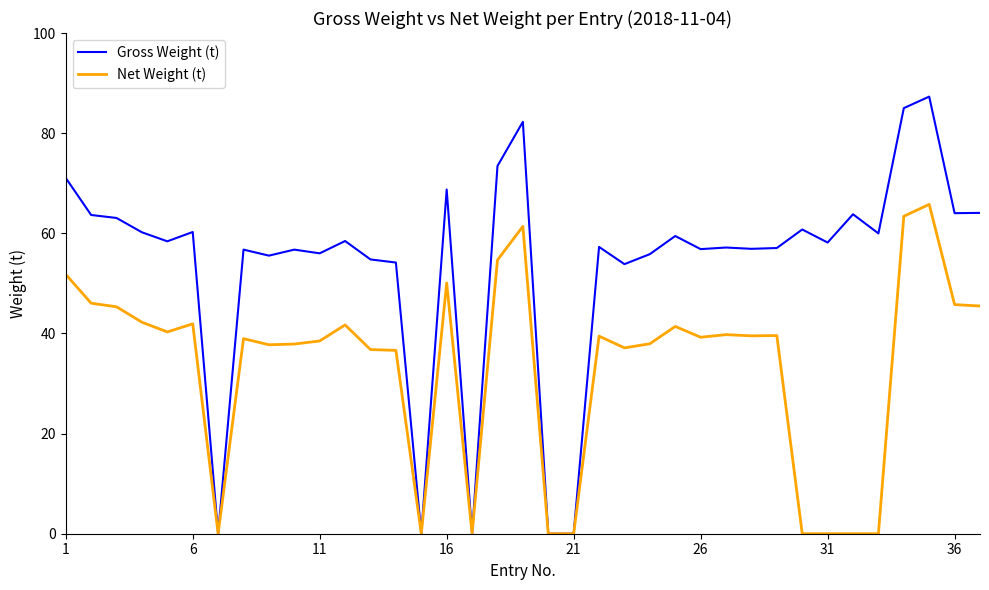

What is the maximum value for Gross Weight (t)?

87.3